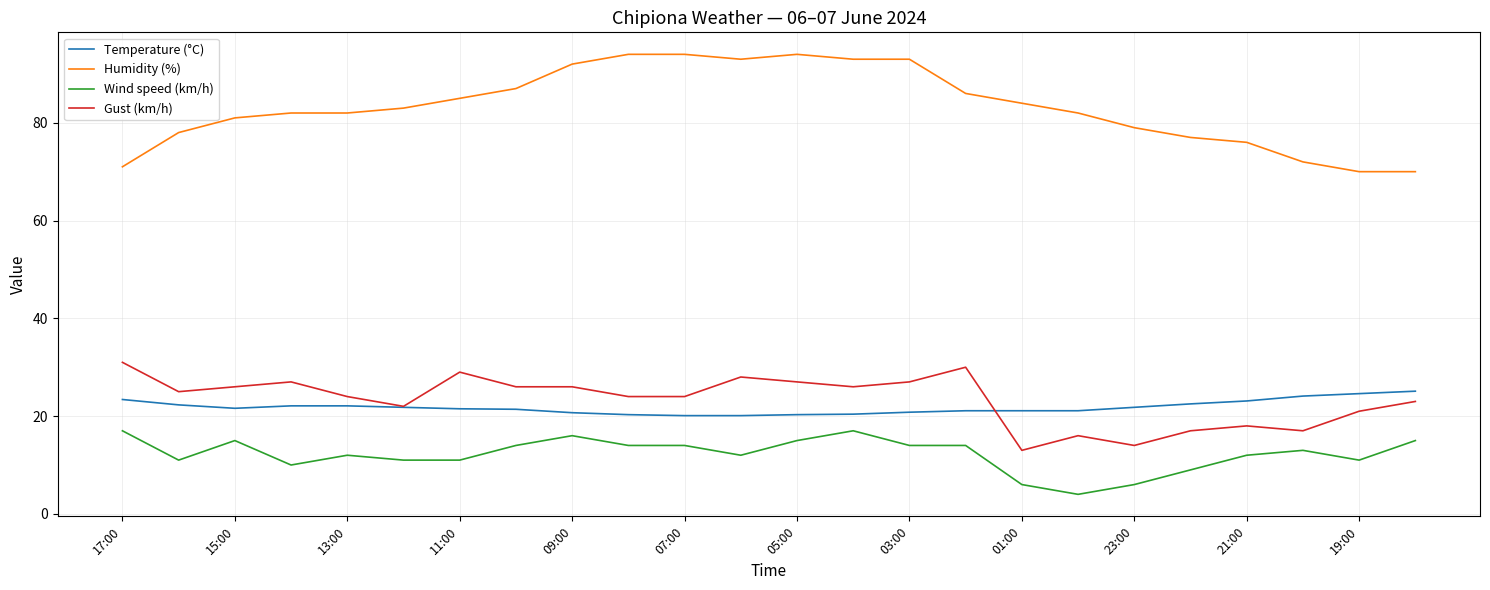

Which series has the largest total across all categories?

Humidity (%)